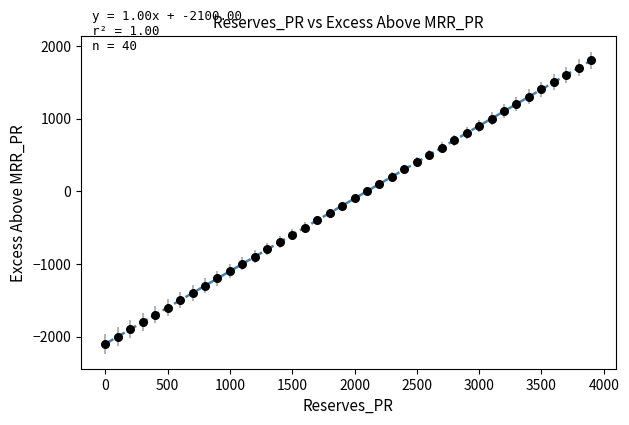

What is the range of X values (max minus min)?

3900